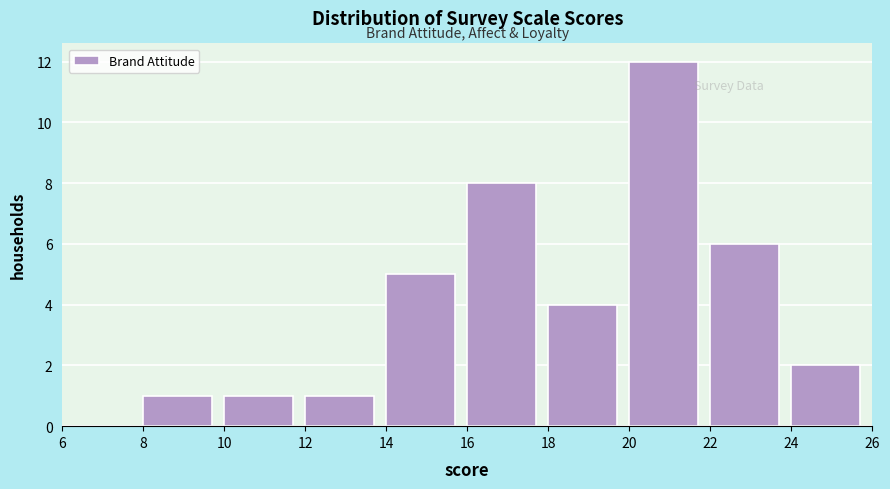

Over which range of the x-axis is the bar tallest?

20 to 22